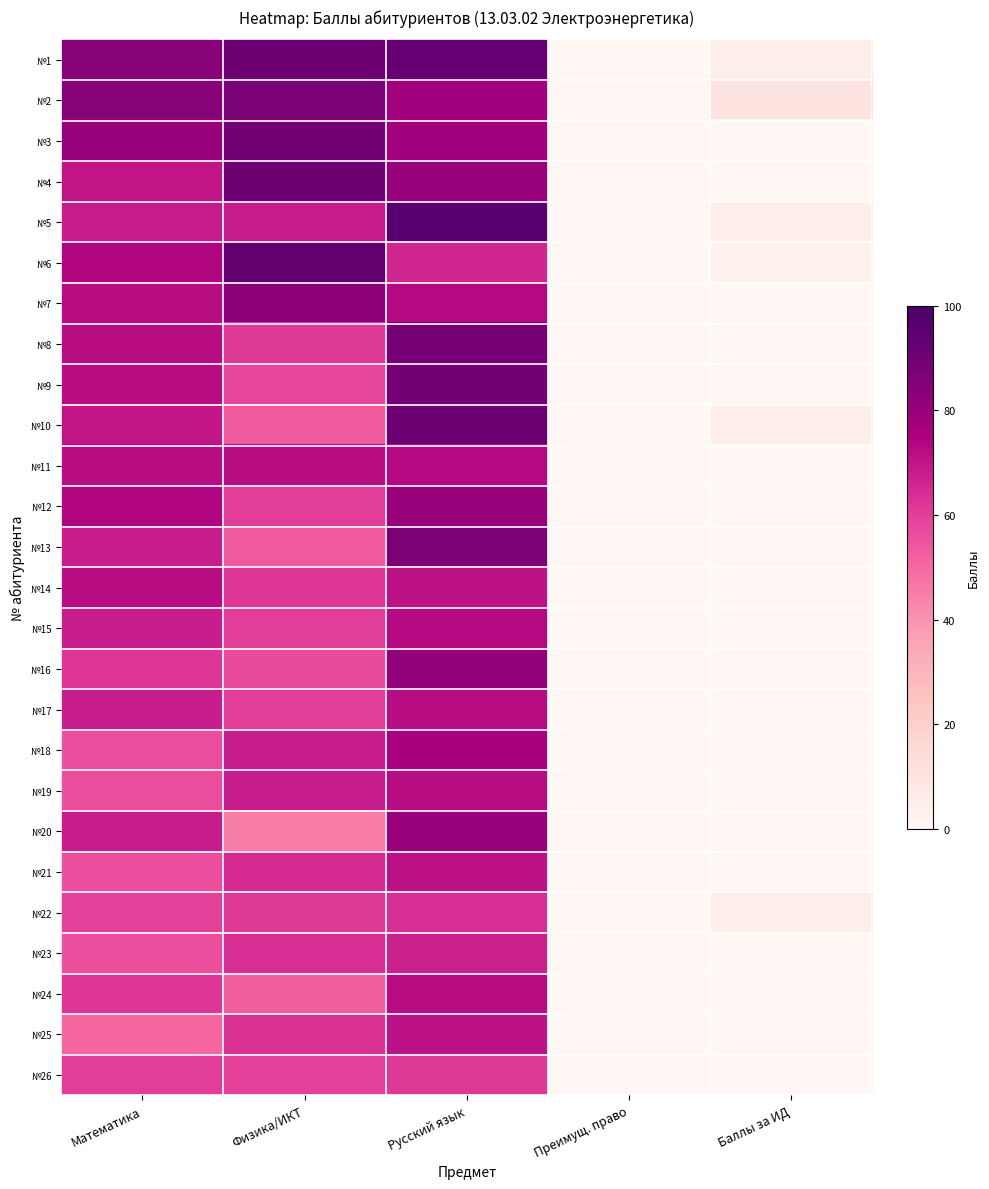

Reading left to right, list all the values displayed in this chart.

№1: Математика=84	Физика/ИКТ=90	Русский язык=92	Преимущ. право=0	Баллы за ИД=5
№2: Математика=84	Физика/ИКТ=87	Русский язык=78	Преимущ. право=0	Баллы за ИД=10
№3: Математика=80	Физика/ИКТ=89	Русский язык=78	Преимущ. право=0	Баллы за ИД=0
№4: Математика=70	Физика/ИКТ=90	Русский язык=80	Преимущ. право=0	Баллы за ИД=0
№5: Математика=68	Физика/ИКТ=68	Русский язык=96	Преимущ. право=0	Баллы за ИД=5
№6: Математика=74	Физика/ИКТ=93	Русский язык=66	Преимущ. право=0	Баллы за ИД=3
№7: Математика=72	Физика/ИКТ=83	Русский язык=73	Преимущ. право=0	Баллы за ИД=0
№8: Математика=72	Физика/ИКТ=61	Русский язык=88	Преимущ. право=0	Баллы за ИД=0
№9: Математика=72	Физика/ИКТ=58	Русский язык=89	Преимущ. право=0	Баллы за ИД=0
№10: Математика=70	Физика/ИКТ=53	Русский язык=91	Преимущ. право=0	Баллы за ИД=5
№11: Математика=72	Физика/ИКТ=72	Русский язык=73	Преимущ. право=0	Баллы за ИД=0
№12: Математика=74	Физика/ИКТ=60	Русский язык=80	Преимущ. право=0	Баллы за ИД=0
№13: Математика=68	Физика/ИКТ=53	Русский язык=87	Преимущ. право=0	Баллы за ИД=0
№14: Математика=72	Физика/ИКТ=62	Русский язык=71	Преимущ. право=0	Баллы за ИД=0
№15: Математика=68	Физика/ИКТ=60	Русский язык=73	Преимущ. право=0	Баллы за ИД=0
№16: Математика=62	Физика/ИКТ=57	Русский язык=82	Преимущ. право=0	Баллы за ИД=0
№17: Математика=68	Физика/ИКТ=60	Русский язык=72	Преимущ. право=0	Баллы за ИД=0
№18: Математика=56	Физика/ИКТ=68	Русский язык=76	Преимущ. право=0	Баллы за ИД=0
№19: Математика=56	Физика/ИКТ=68	Русский язык=72	Преимущ. право=0	Баллы за ИД=0
№20: Математика=68	Физика/ИКТ=45	Русский язык=80	Преимущ. право=0	Баллы за ИД=0
№21: Математика=56	Физика/ИКТ=65	Русский язык=71	Преимущ. право=0	Баллы за ИД=0
№22: Математика=59	Физика/ИКТ=61	Русский язык=64	Преимущ. право=0	Баллы за ИД=5
№23: Математика=56	Физика/ИКТ=64	Русский язык=67	Преимущ. право=0	Баллы за ИД=0
№24: Математика=62	Физика/ИКТ=52	Русский язык=72	Преимущ. право=0	Баллы за ИД=0
№25: Математика=50	Физика/ИКТ=63	Русский язык=71	Преимущ. право=0	Баллы за ИД=0
№26: Математика=60	Физика/ИКТ=59	Русский язык=61	Преимущ. право=0	Баллы за ИД=0